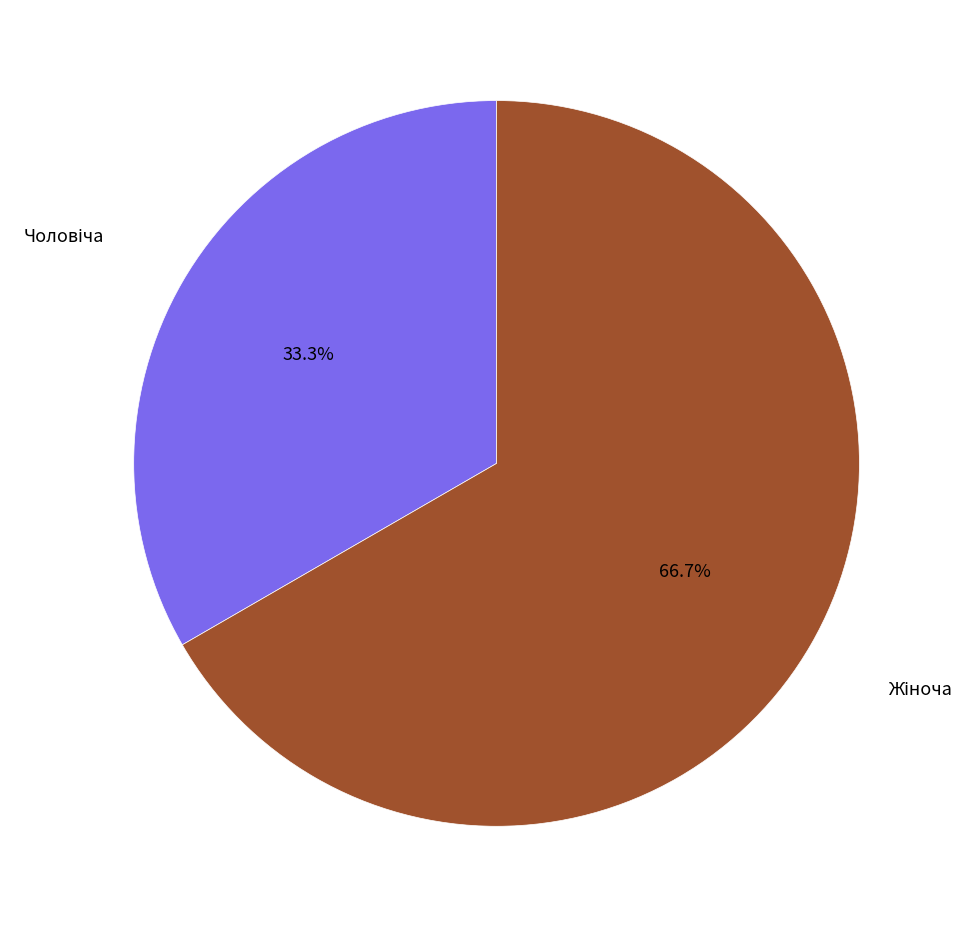

Count the number of slices in the pie.

2